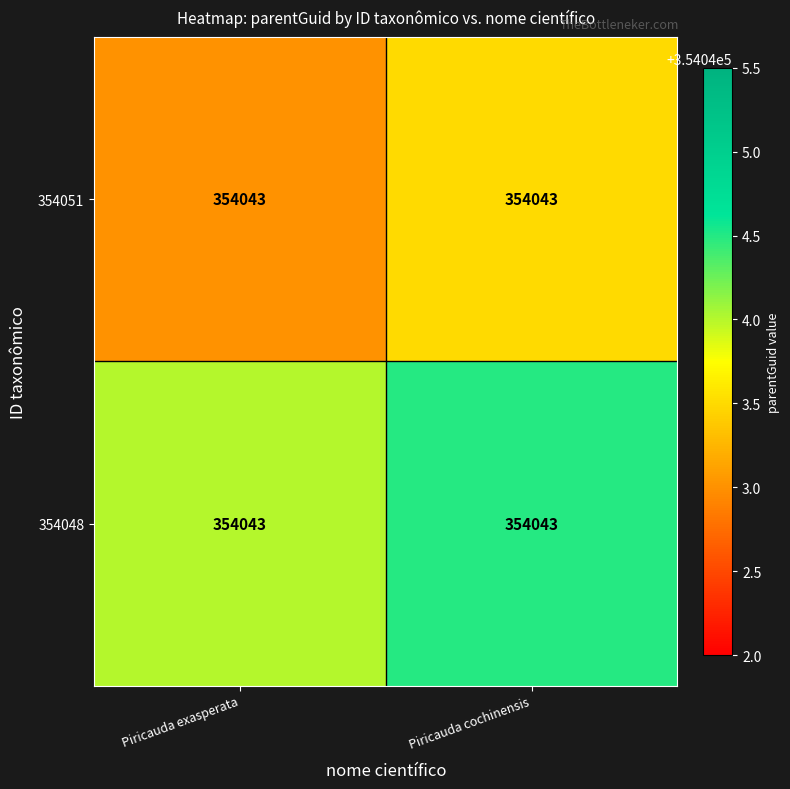

What is the total value across all series at Piricauda cochinensis?

708088.0